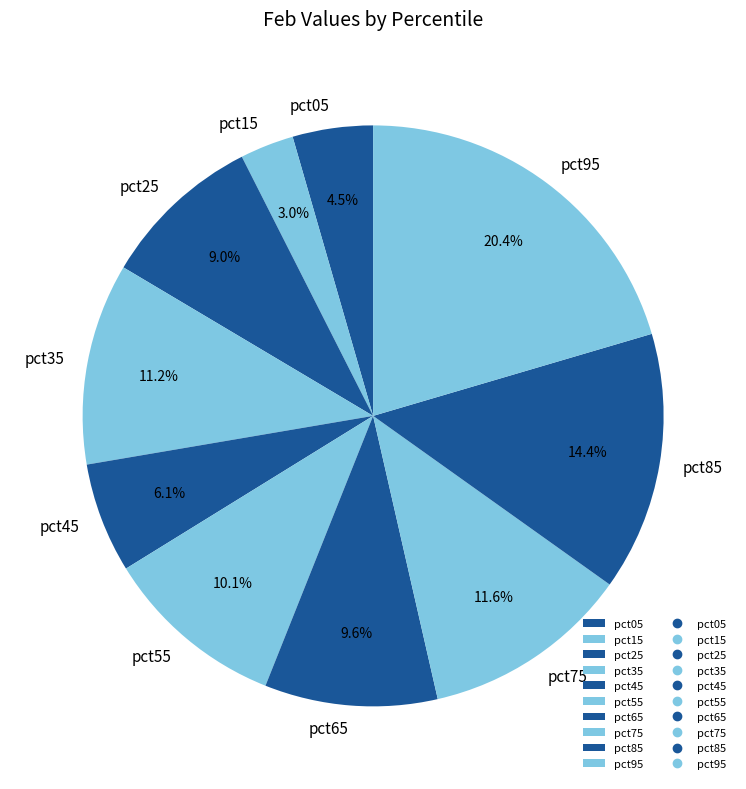

What portion of the pie excludes pct15?

97.0%